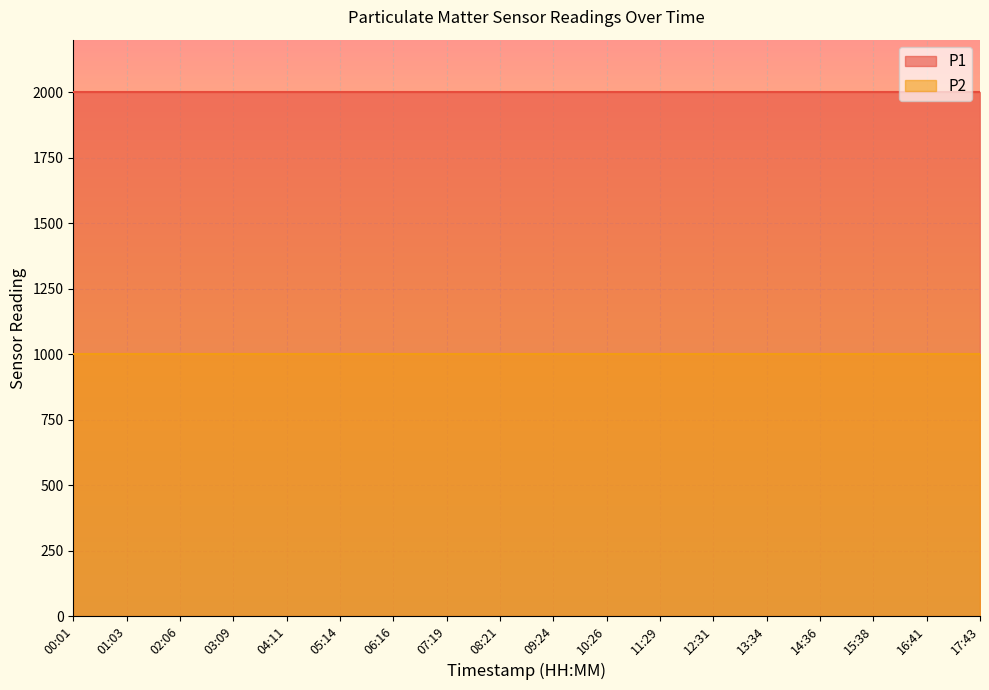

What is the minimum value for P1?

1999.9